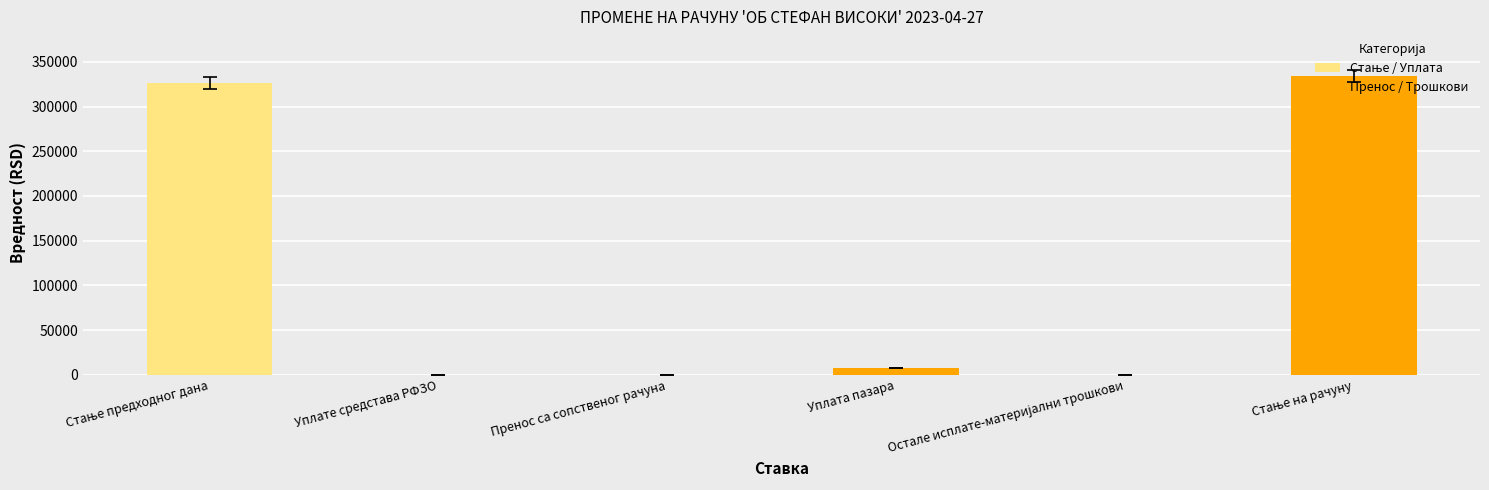

What is the maximum value for Пренос / Трошкови?

333983.5